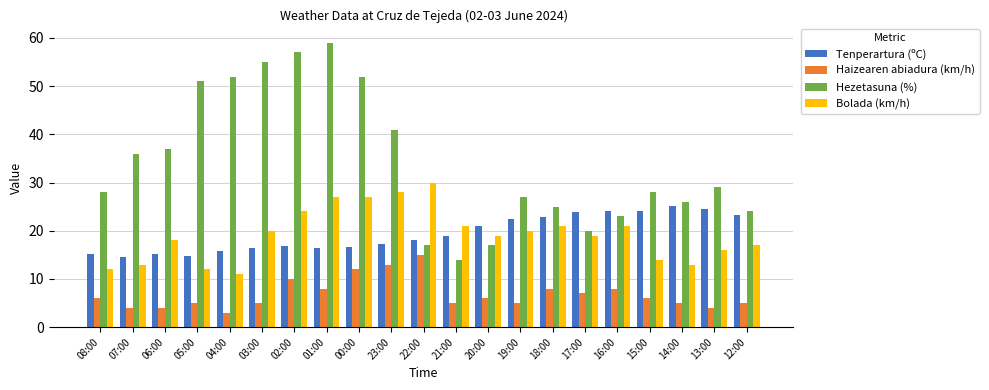

Rank the series by their maximum value, from highest to lowest.

Hezetasuna (%), Bolada (km/h), Tenperartura (ºC), Haizearen abiadura (km/h)